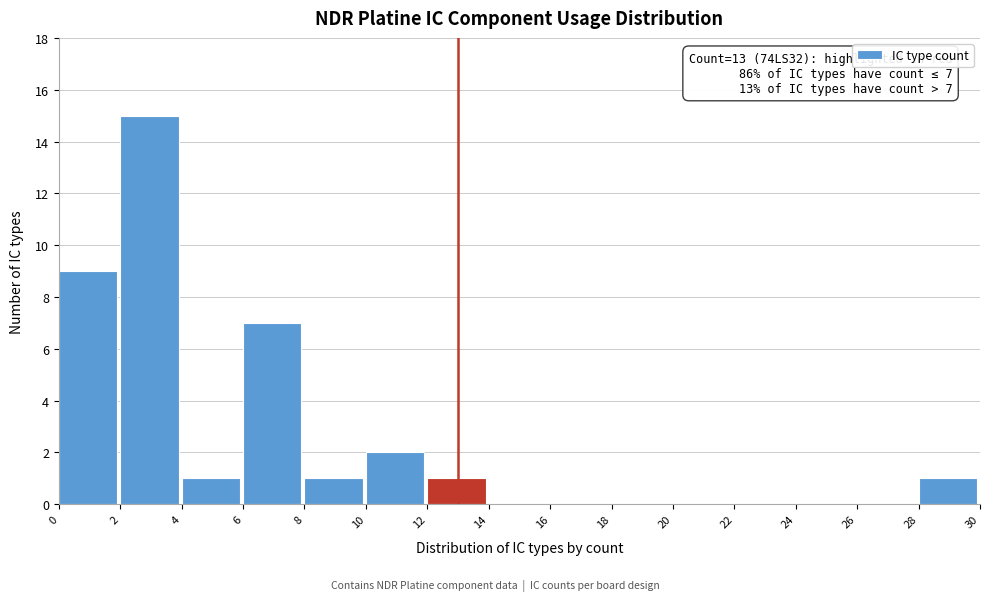

Over which range of the x-axis is the bar tallest?

2 to 4